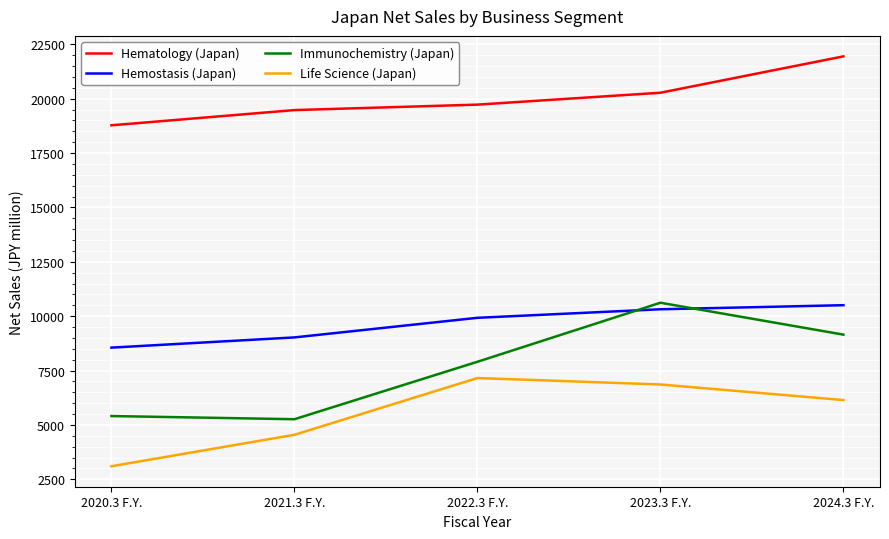

What position from the right is 2020.3 F.Y.?

5